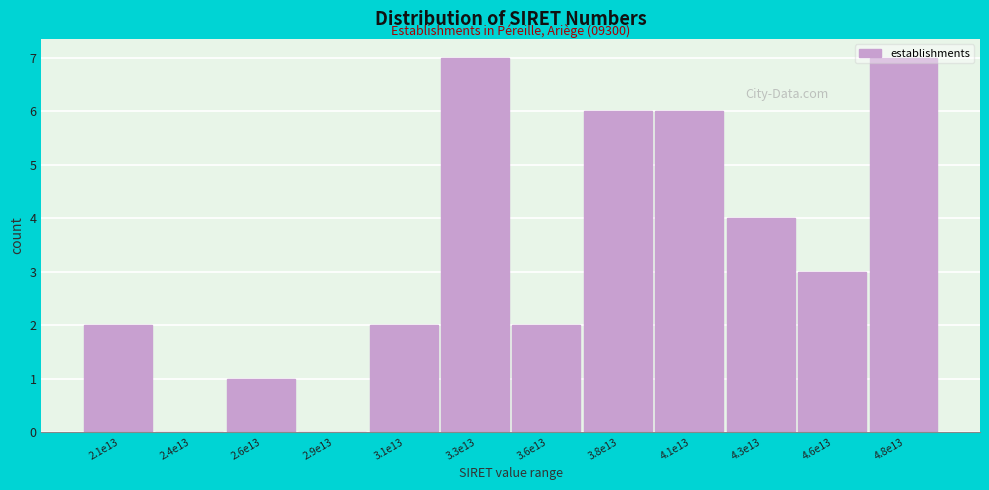

What is the sum of all values?

40